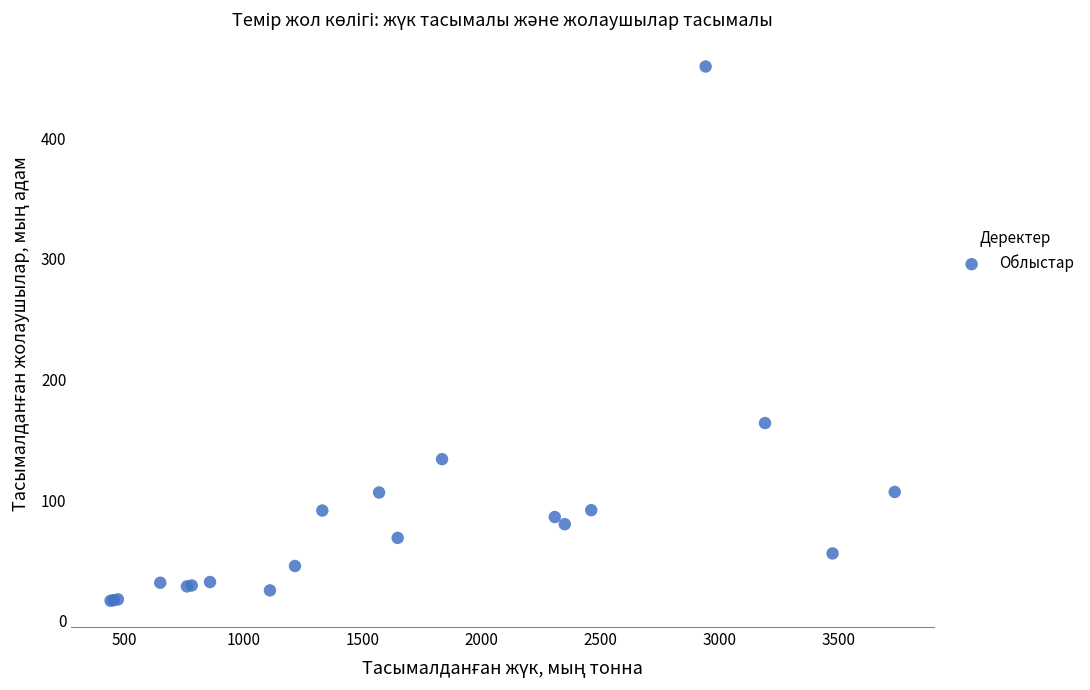

What Y value in the scatter plot is closest to 237?

163.8